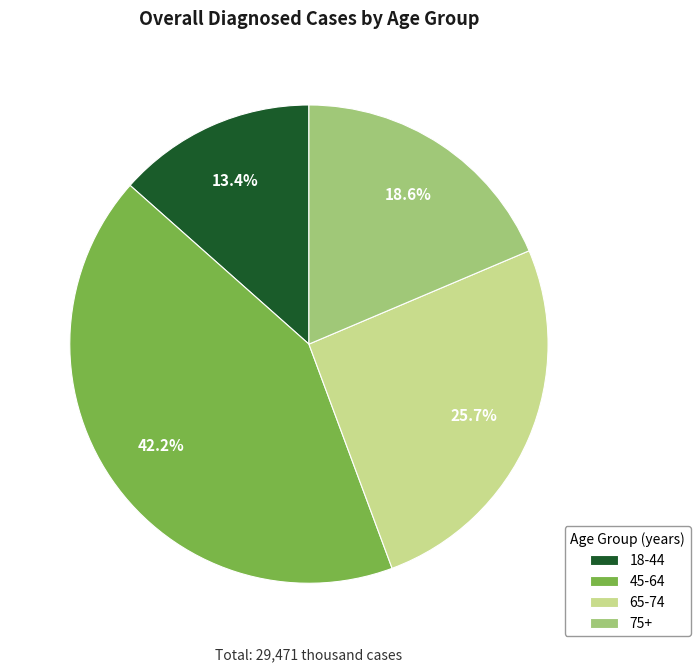

To the nearest percent, what portion does 65-74 represent?

26%